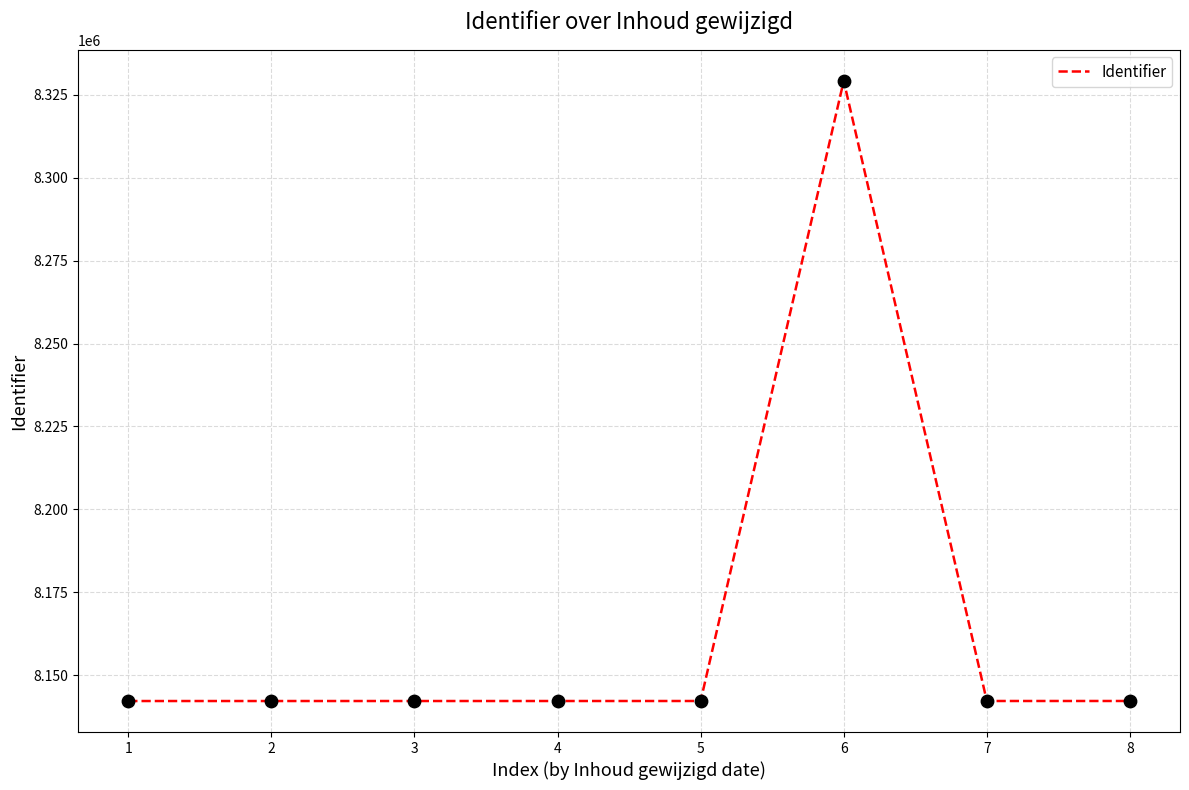

Approximately how many times larger is the value at 3 compared to 5?

1.0